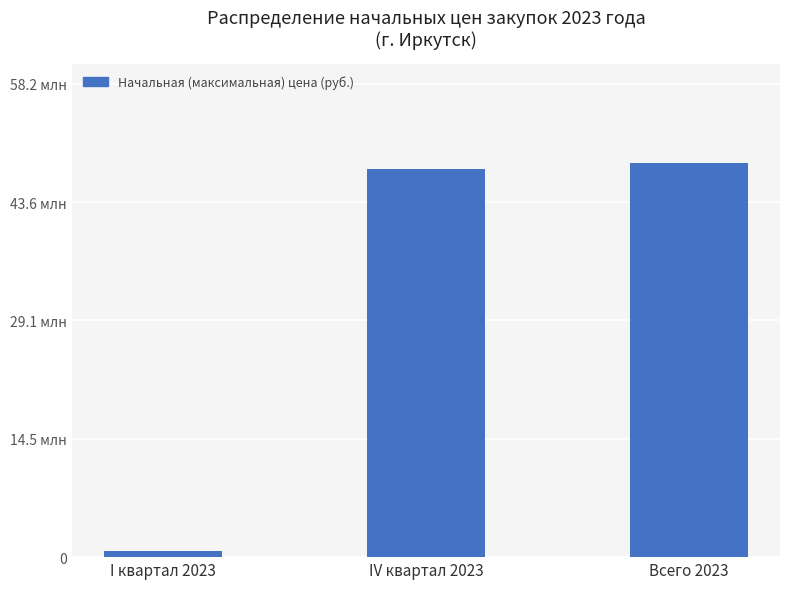

What is the difference between the values at I квартал 2023 and Всего 2023?

47691485.9